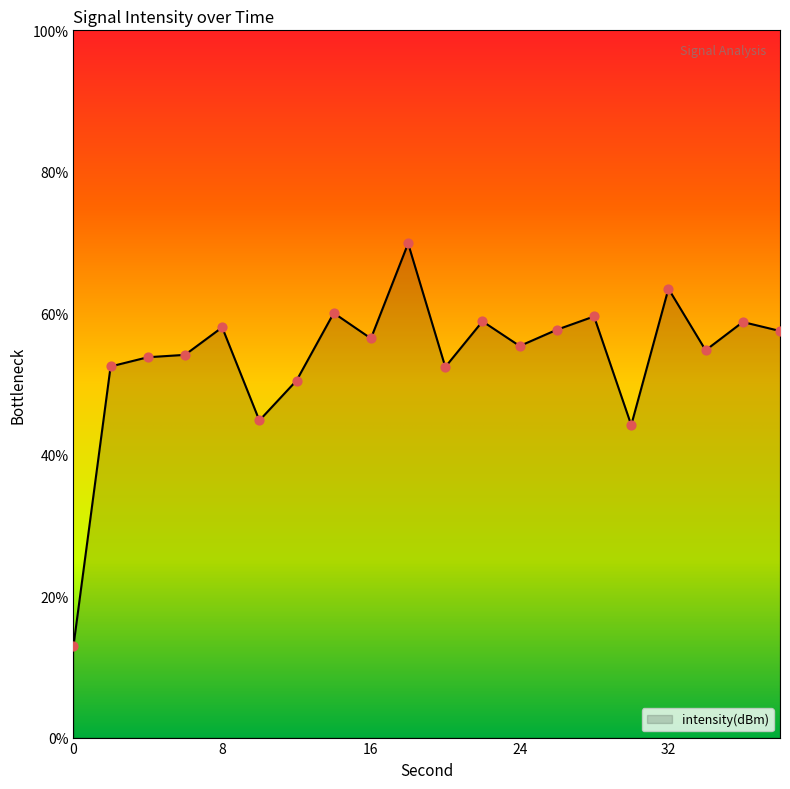

What is the maximum value shown in the chart?

69.9